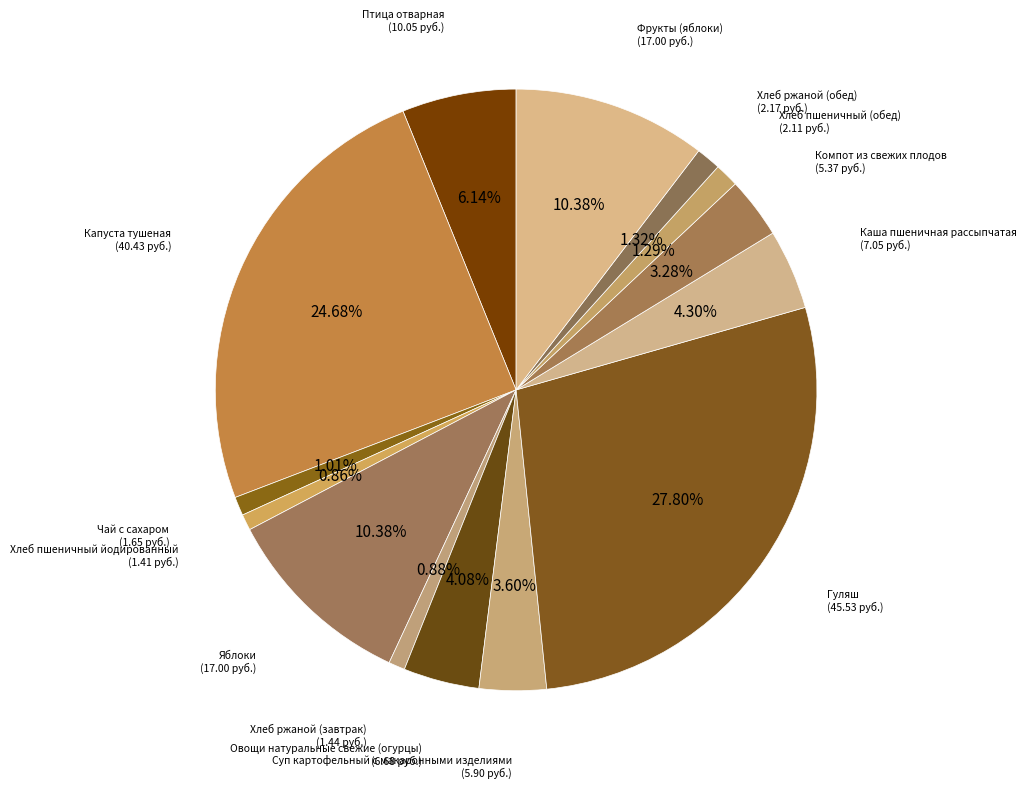

Does any single category account for the majority?

No